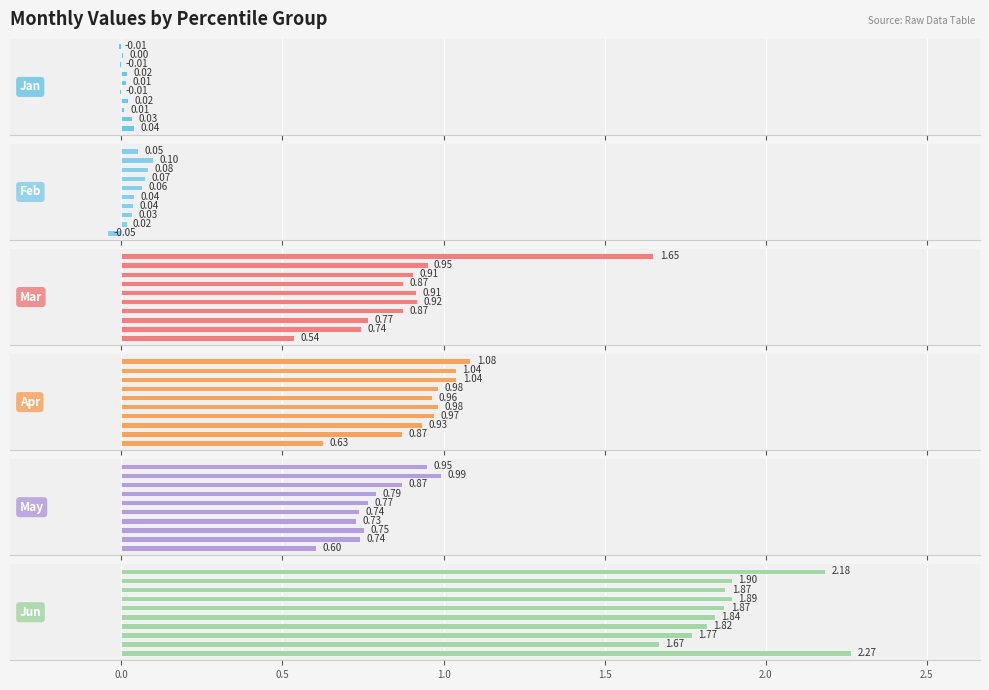

Is the value of May at 2.5 greater than the value of Feb at −0.5?

Yes